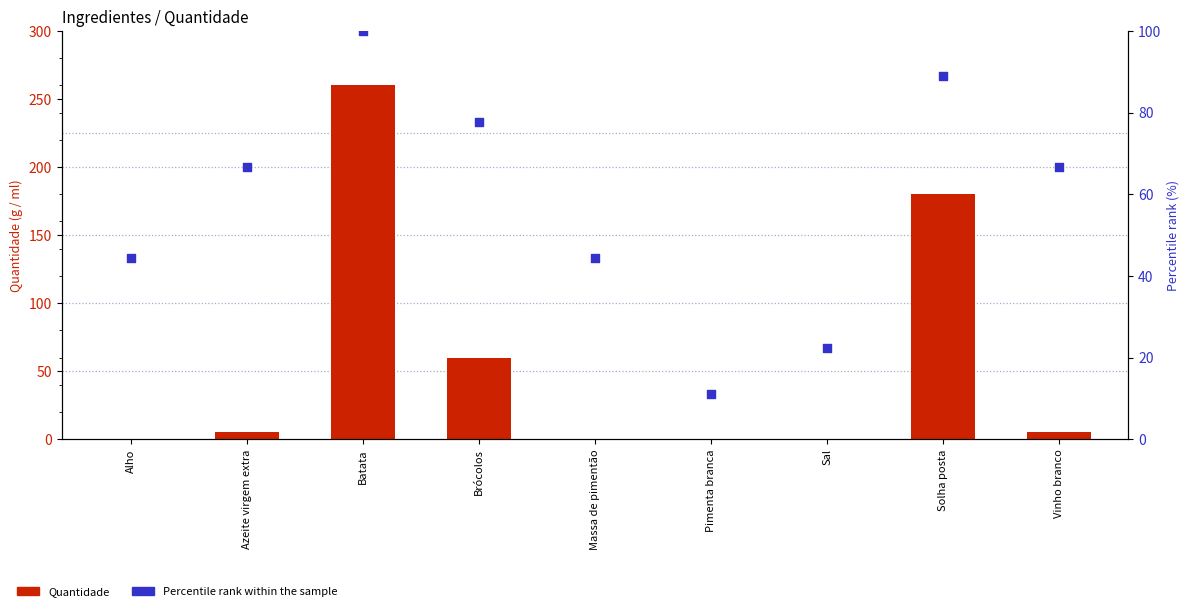

What are all the series names shown in the legend?

Quantidade, Percentile rank within the sample